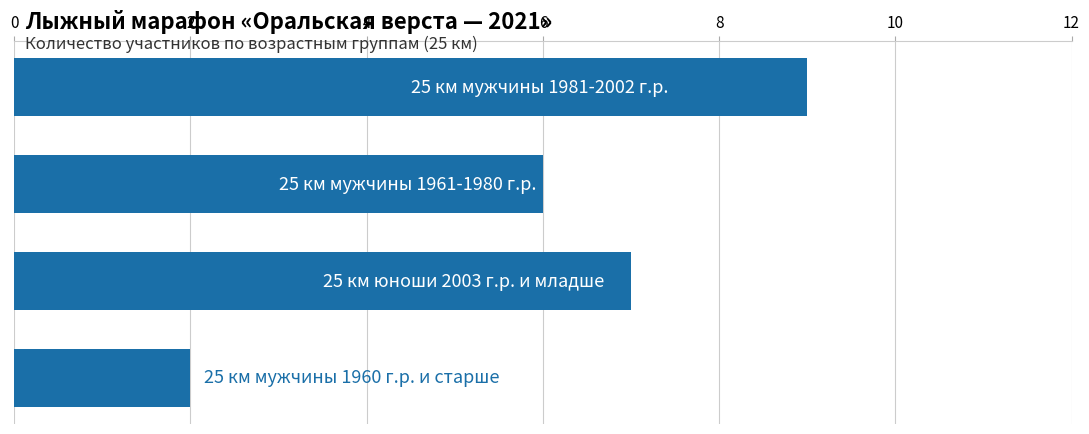

What is the maximum value shown in the chart?

9